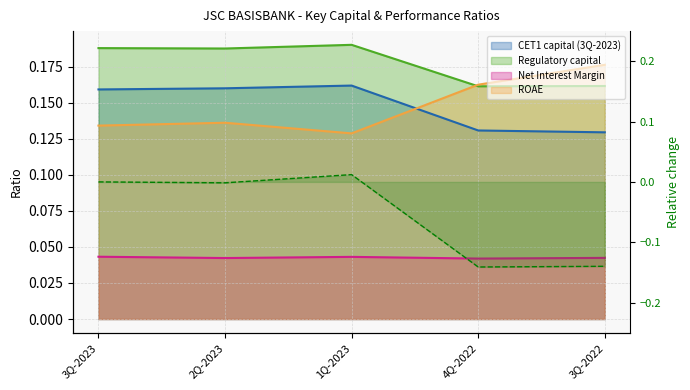

What is the sum of the ROAE values at 4Q-2022 and 3Q-2022?

0.3